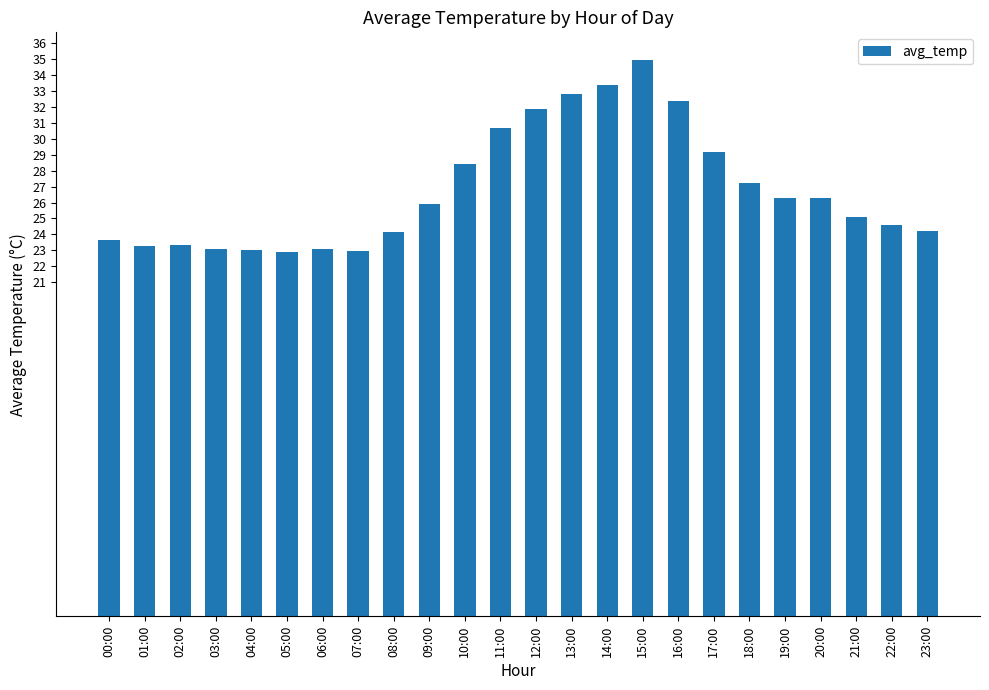

What is the value of the 10th bar from the left?

25.9